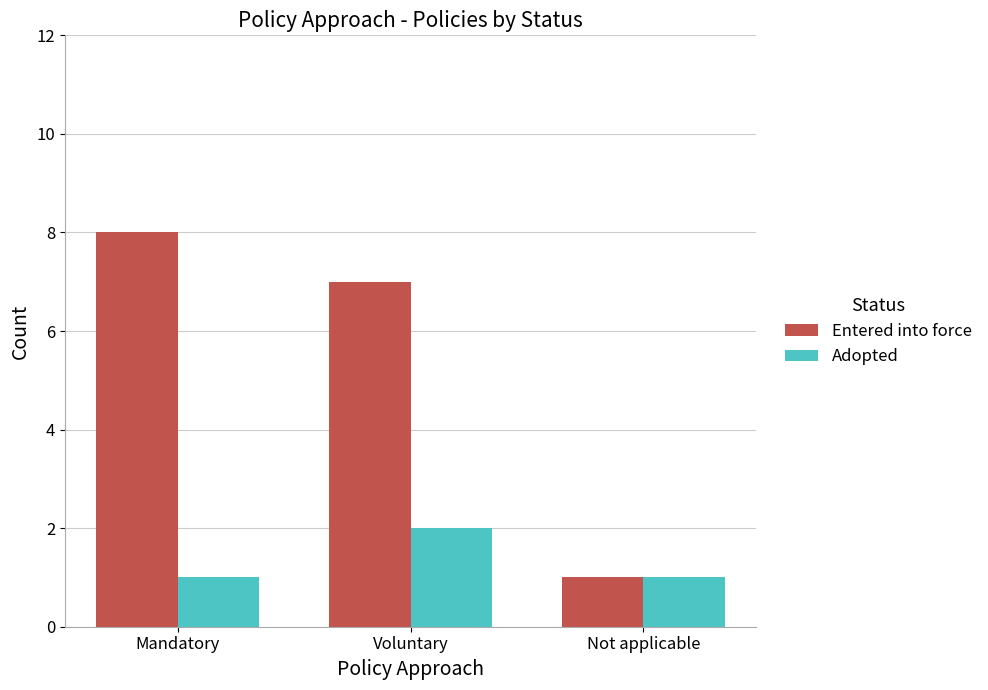

How many bars are there in total?

6